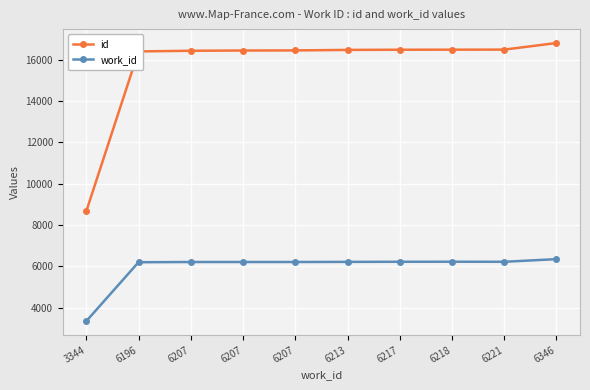

True or false: id has more than 2 interior local peaks.

False